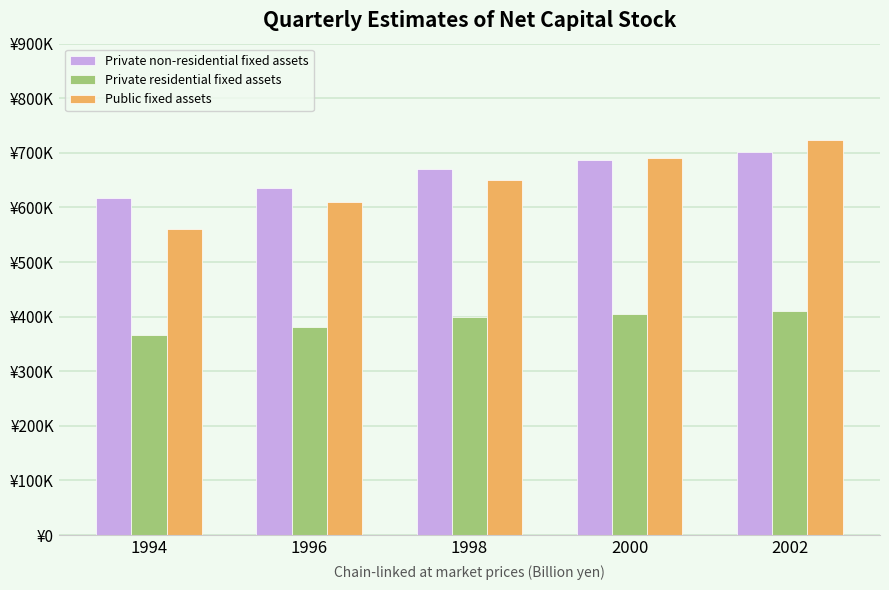

Which series has the widest spread of values?

Public fixed assets